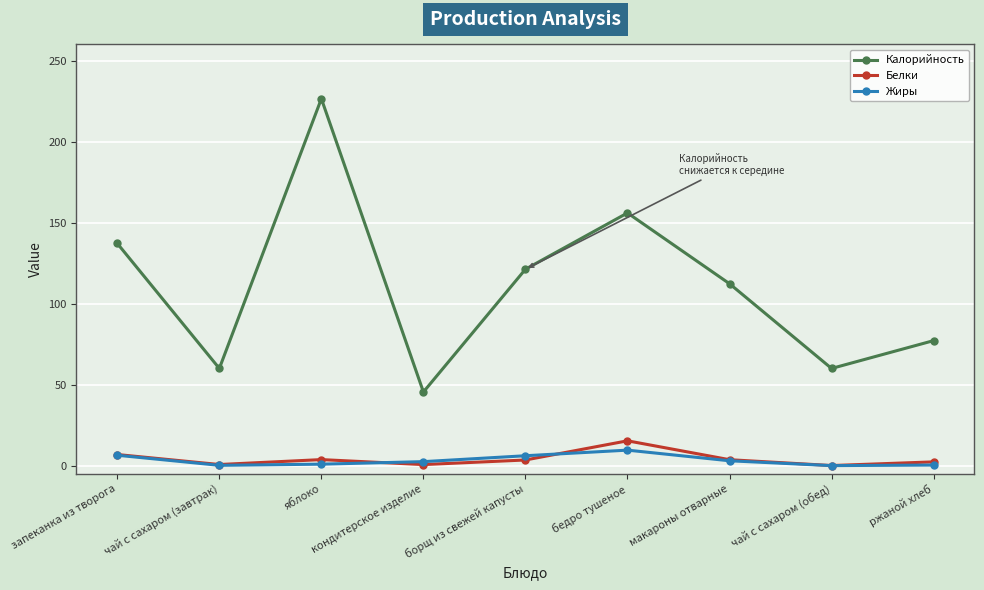

What is the label of the 2nd point from the right?

чай с сахаром (обед)